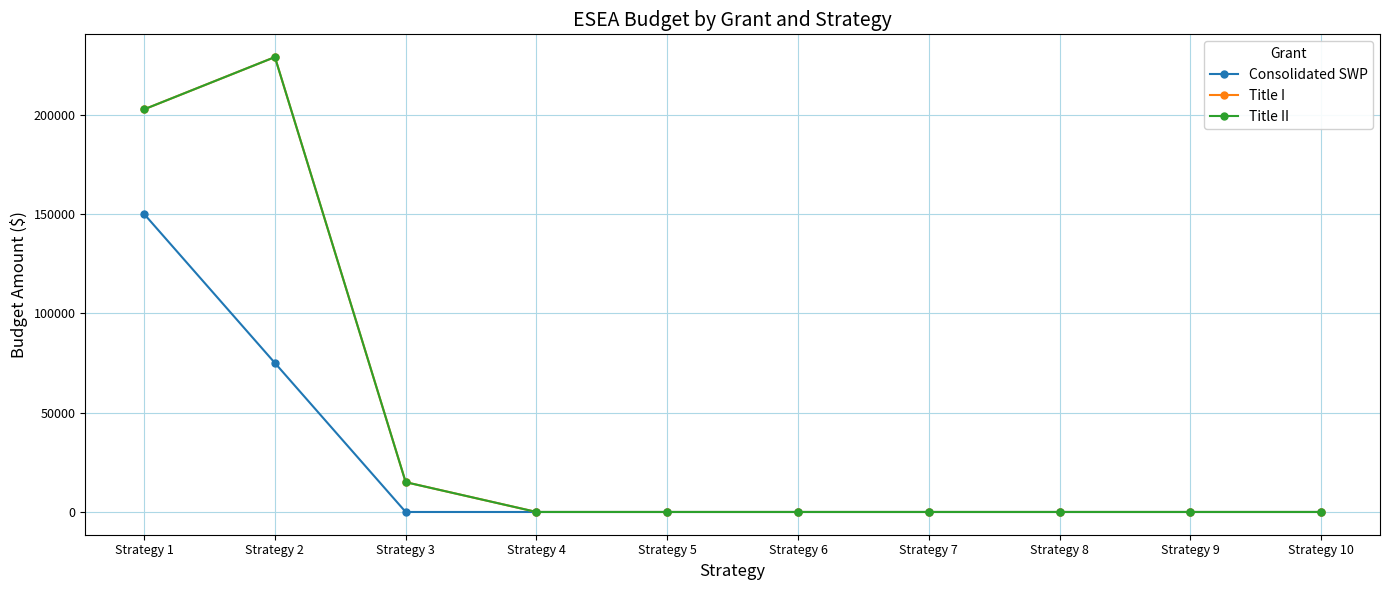

At which label does Title I reach its peak?

Strategy 2